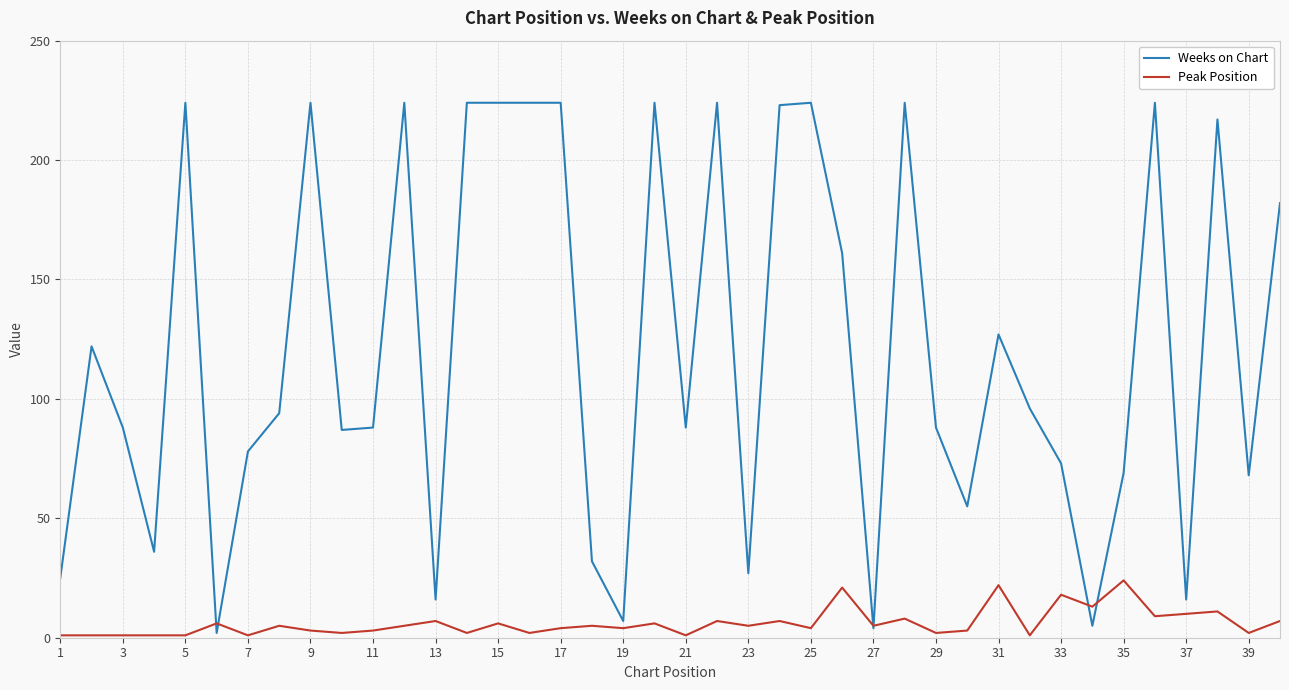

What is the lowest value of the Peak Position series?

1